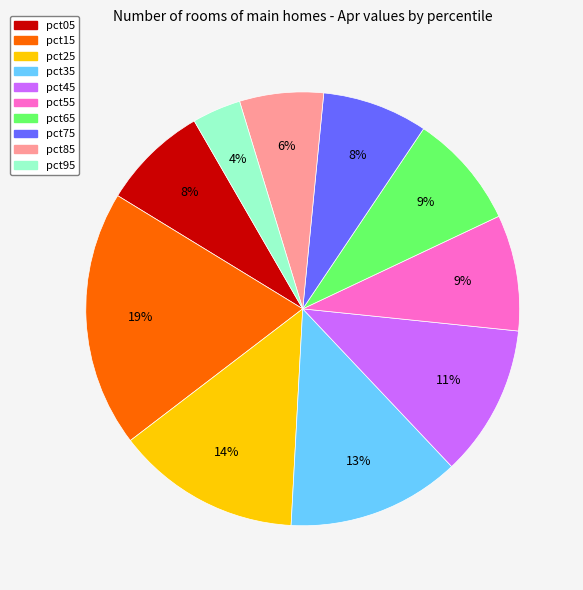

What is the largest slice in the pie chart?

pct15